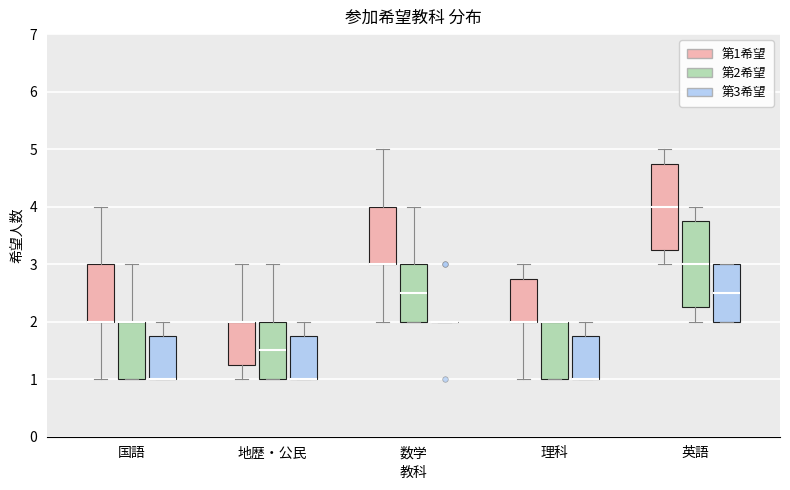

Reading left to right, transcribe this box plot: for each box, give where its median line is, the range the box spans, and where its two whiskers end, as read against the y-axis. The values are not printed on the chart, so give them approximately, as read against the axis.

国語 (第1希望): median 2.0 (drawn on the box's lower edge), box 2.0 to 3.0, whiskers 1.0 to 4.0
国語 (第2希望): median 2.0 (drawn on the box's upper edge), box 1.0 to 2.0, whiskers 1.0 to 3.0
国語 (第3希望): median 1.0 (drawn on the box's lower edge), box 1.0 to 1.8, whiskers 1.0 to 2.0
地歴・公民 (第1希望): median 2.0 (drawn on the box's upper edge), box 1.3 to 2.0, whiskers 1.0 to 3.0
地歴・公民 (第2希望): median 1.5, box 1.0 to 2.0, whiskers 1.0 to 3.0
地歴・公民 (第3希望): median 1.0 (drawn on the box's lower edge), box 1.0 to 1.8, whiskers 1.0 to 2.0
数学 (第1希望): median 3.0 (drawn on the box's lower edge), box 3.0 to 4.0, whiskers 2.0 to 5.0
数学 (第2希望): median 2.5, box 2.0 to 3.0, whiskers 2.0 to 4.0
数学 (第3希望): box collapsed to a line at 2.0, whiskers 2.0 to 2.0
理科 (第1希望): median 2.0 (drawn on the box's lower edge), box 2.0 to 2.8, whiskers 1.0 to 3.0
理科 (第2希望): median 2.0 (drawn on the box's upper edge), box 1.0 to 2.0, whiskers 1.0 to 2.0
理科 (第3希望): median 1.0 (drawn on the box's lower edge), box 1.0 to 1.8, whiskers 1.0 to 2.0
英語 (第1希望): median 4.0, box 3.3 to 4.8, whiskers 3.0 to 5.0
英語 (第2希望): median 3.0, box 2.3 to 3.8, whiskers 2.0 to 4.0
英語 (第3希望): median 2.5, box 2.0 to 3.0, whiskers 2.0 to 3.0